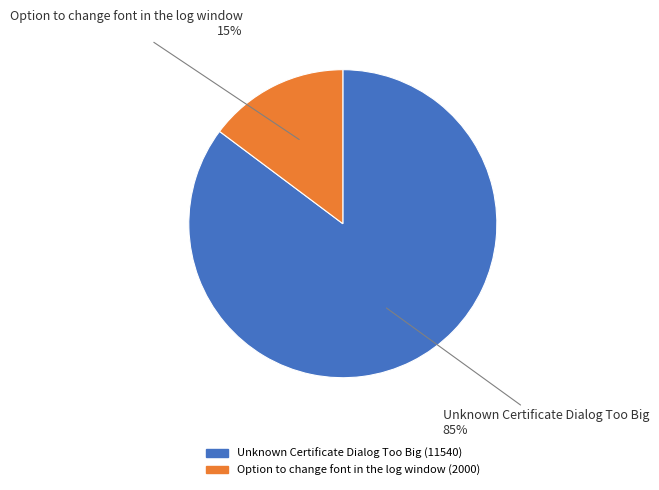

Do Option to change font in the log window and Unknown Certificate Dialog Too Big together represent more than half of the pie?

Yes